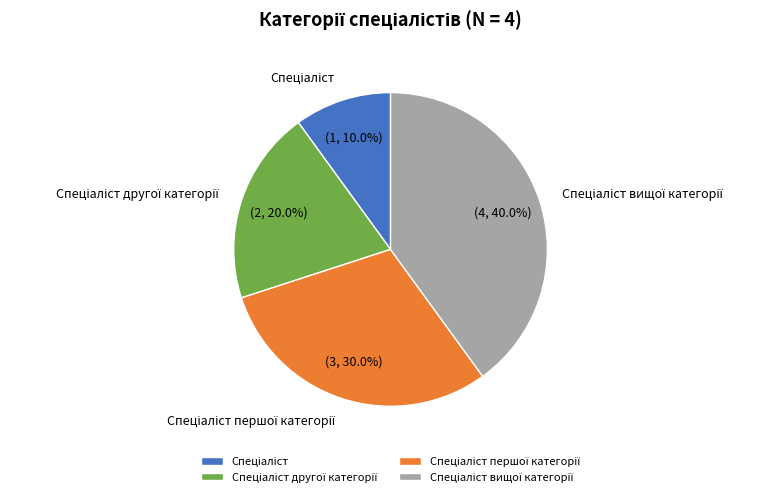

Count the number of slices in the pie.

4